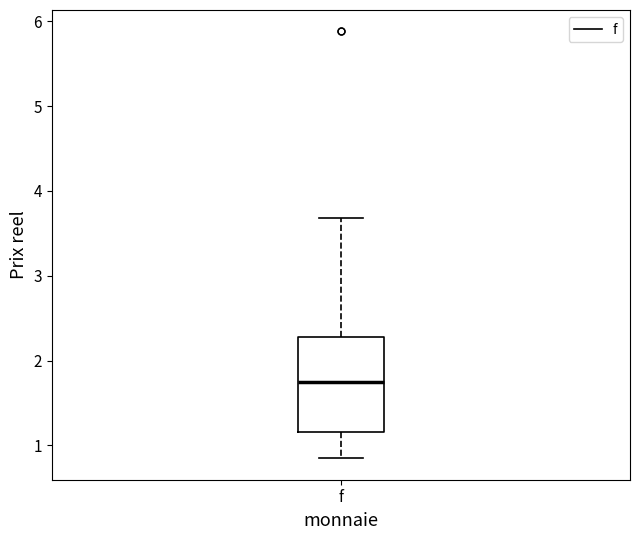

Where does the median line of the box for f sit on the y-axis? The values are not printed on the chart, so give them approximately, as read against the axis.

1.8